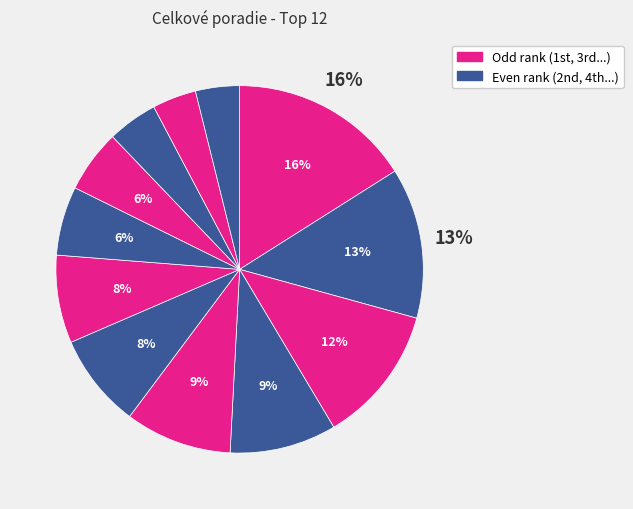

How many slices are in this pie chart?

12